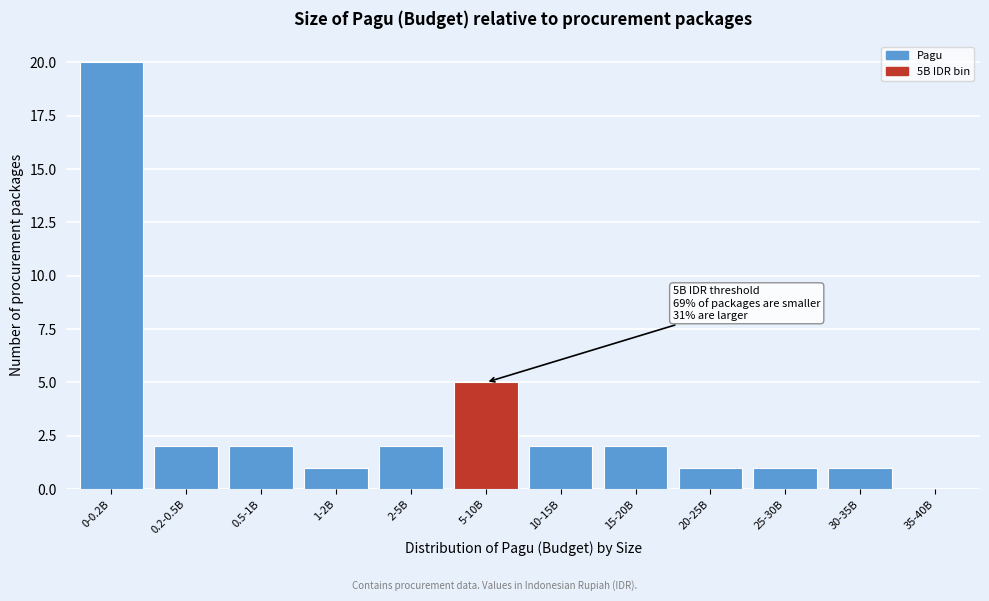

Reading left to right, extract all data points from this chart.

0-0.2B=20	0.2-0.5B=2	0.5-1B=2	1-2B=1	2-5B=2	5-10B=5	10-15B=2	15-20B=2	20-25B=1	25-30B=1	30-35B=1	35-40B=0